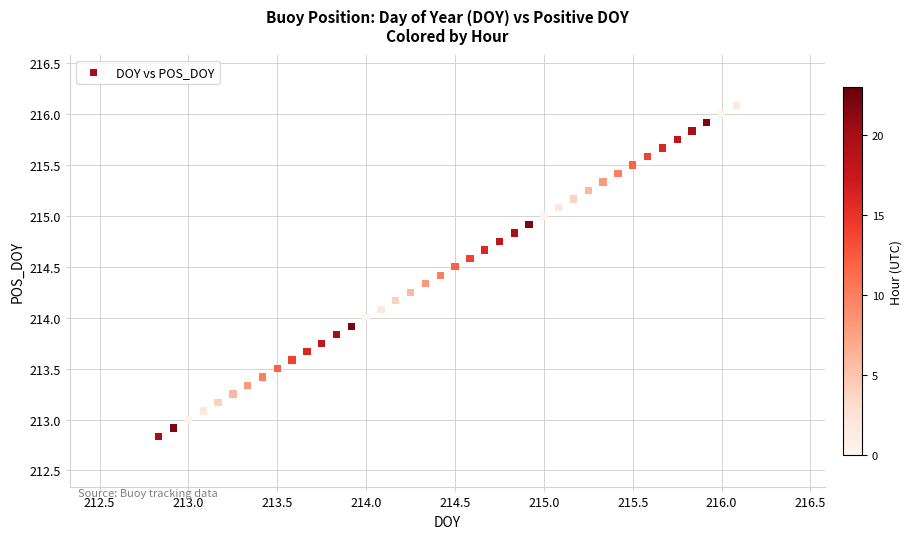

What is the range of X values (max minus min)?

3.2